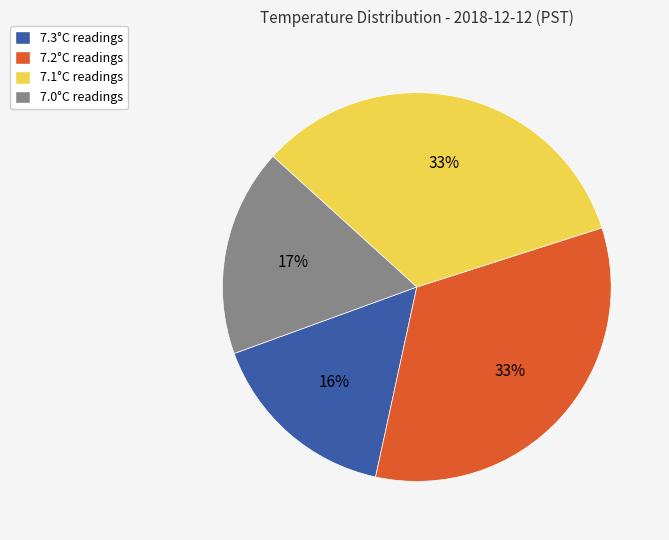

Is there a majority slice in this chart?

No